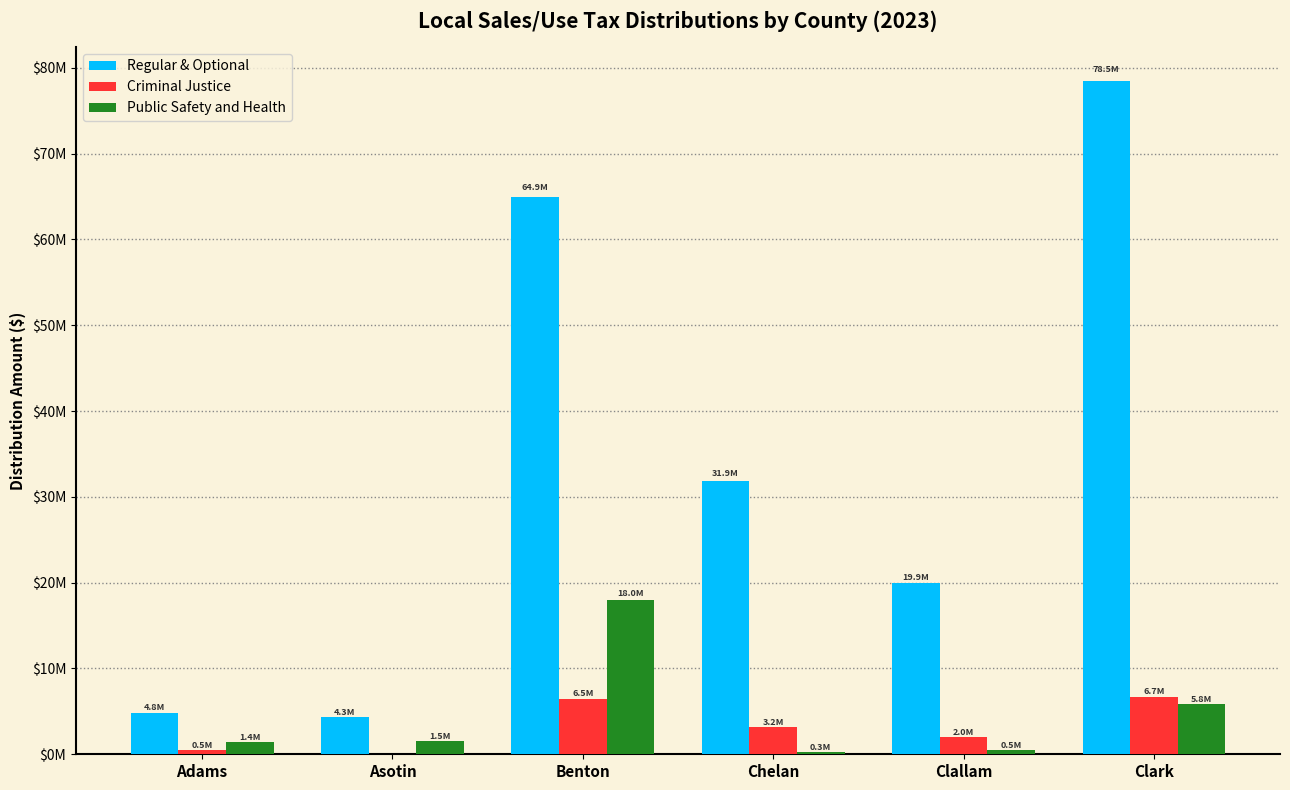

The value of Regular & Optional at Adams is 4843850.2. True or false?

True